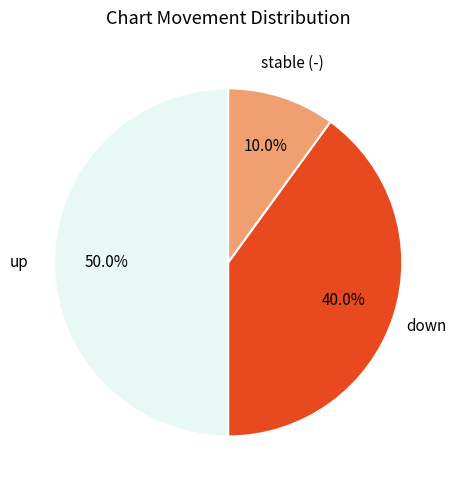

How many segments does this pie chart have?

3